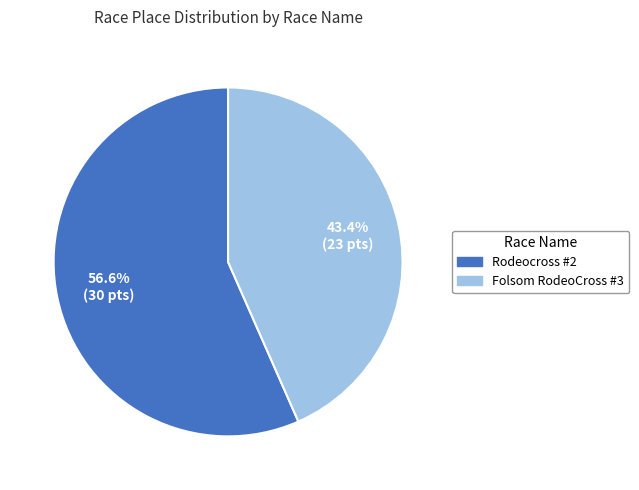

Which category accounts for the majority?

Rodeocross #2